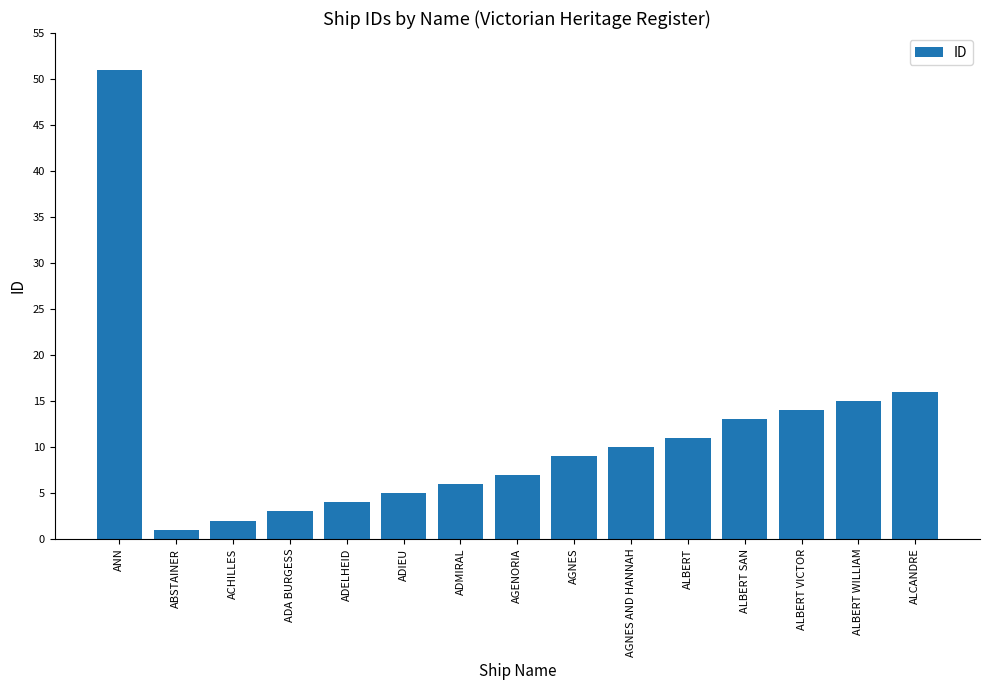

What is the sum of all values?

167